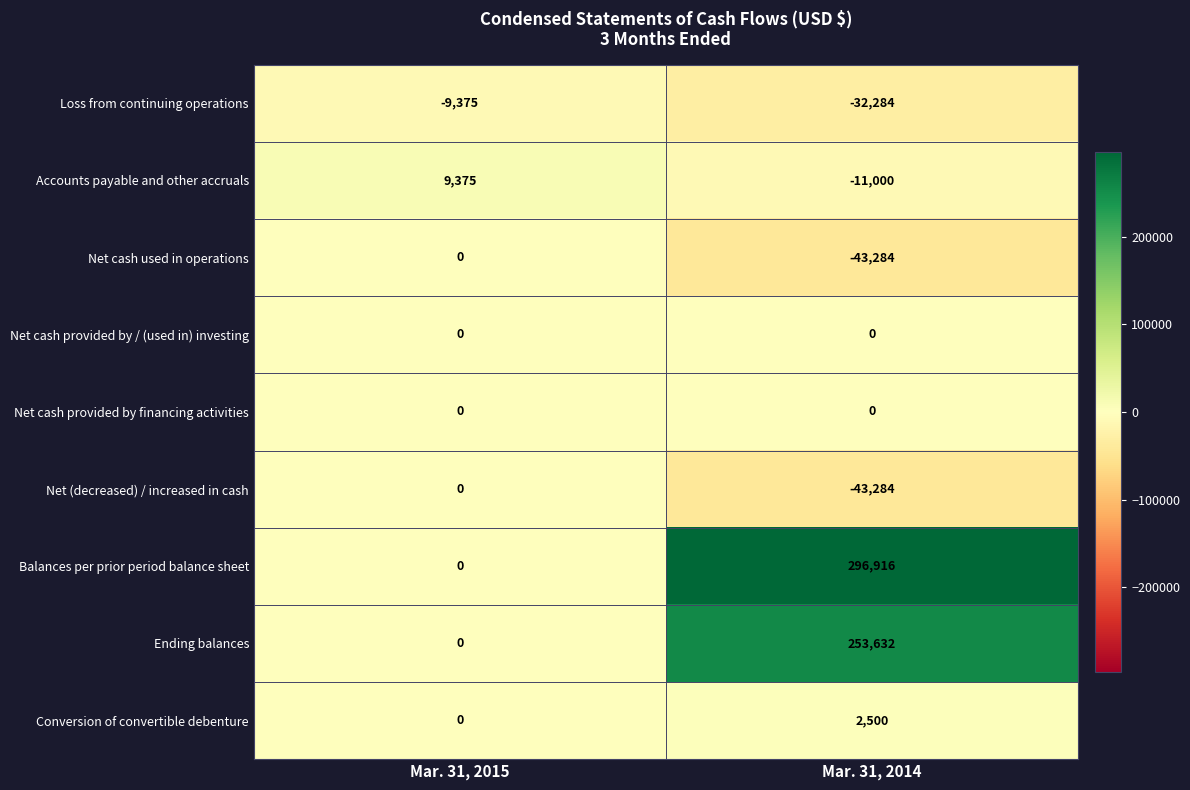

What value does the Net (decreased) / increased in cash series have at Mar. 31, 2014, to the nearest 10?

-43280